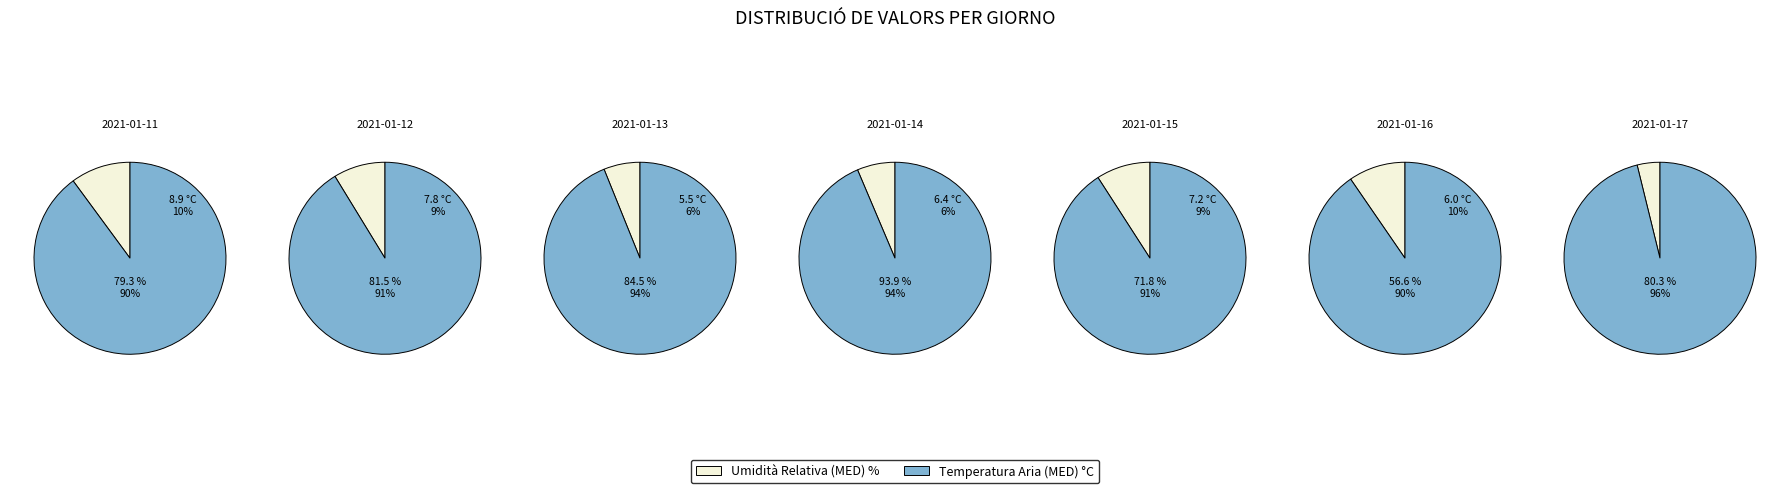

Combined, do 2021-01-12 and 2021-01-15 account for over 50%?

No